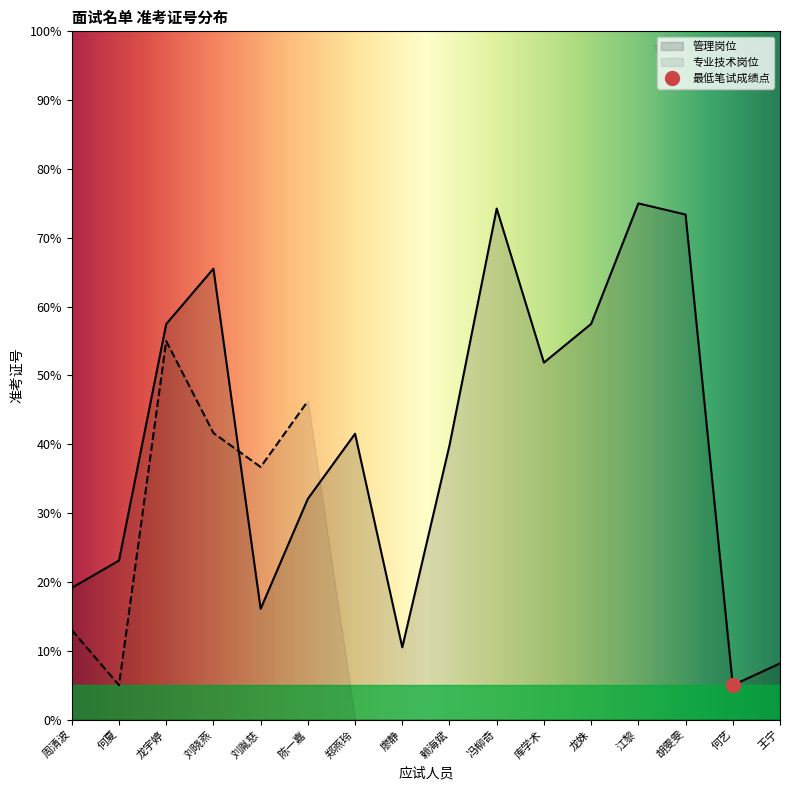

Between 廖静 and 陈一嘉, which is larger?

陈一嘉